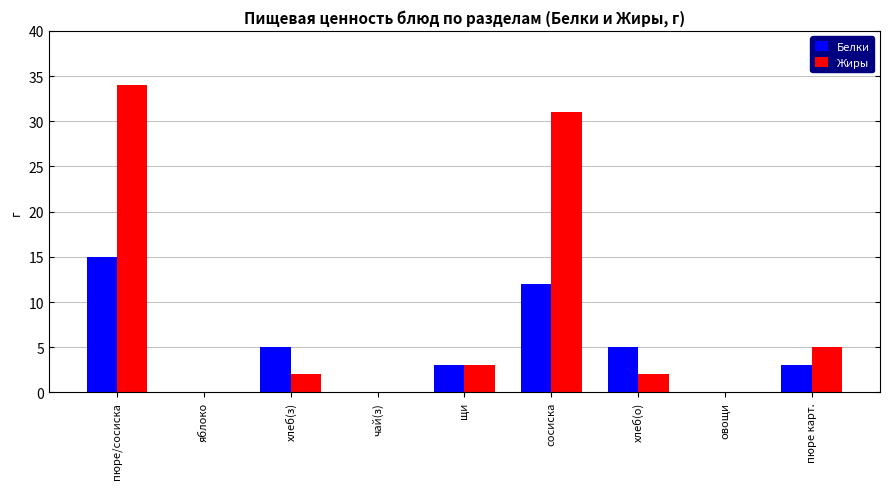

Which series has the widest spread of values?

Жиры